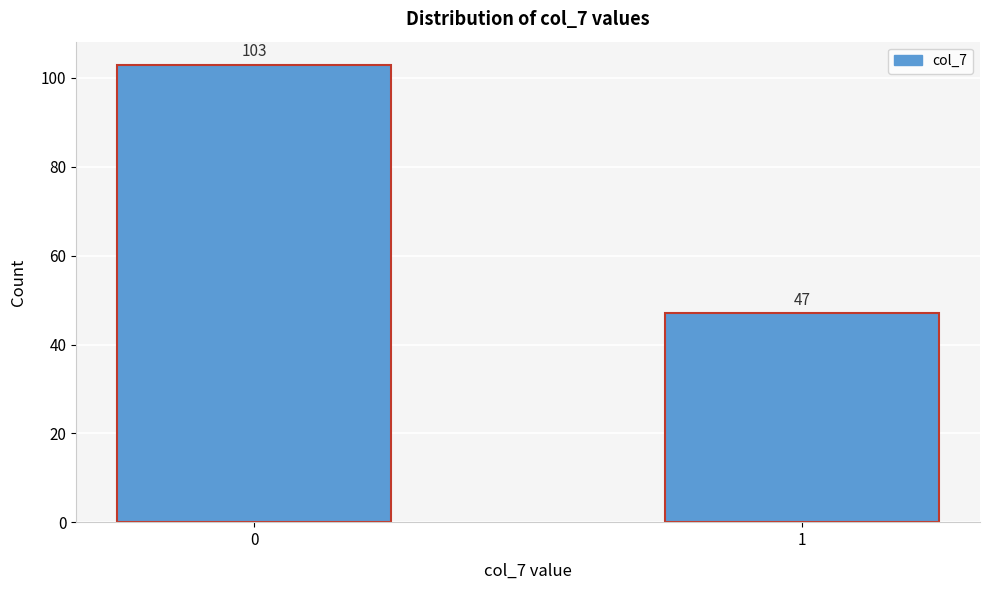

Reading right to left, list all the values displayed in this chart.

1=47	0=103